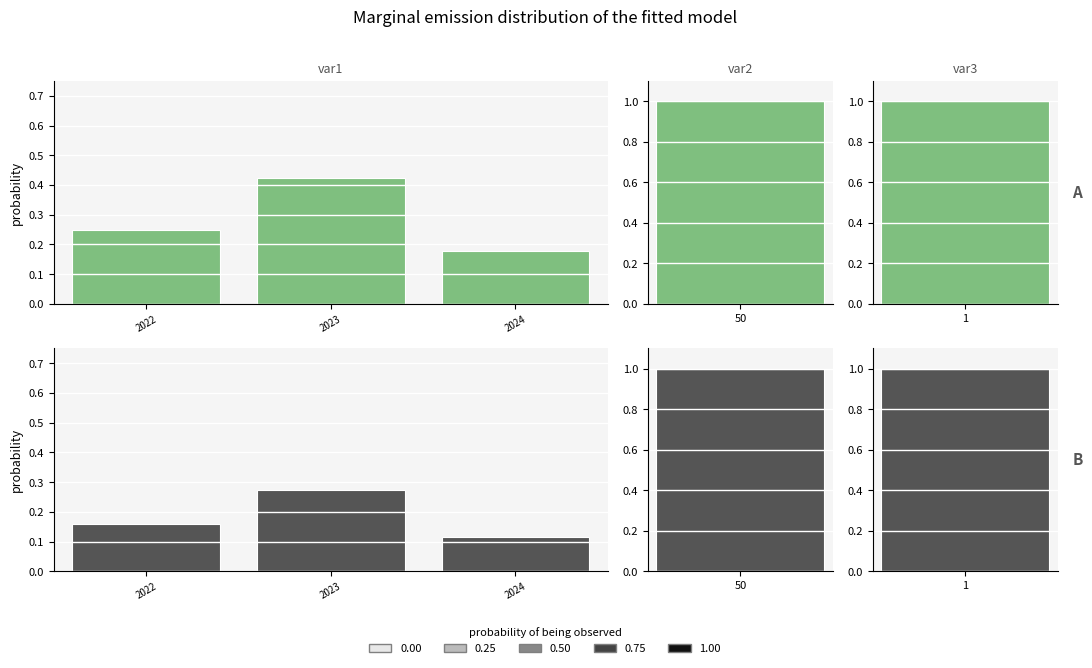

The chart shows a value of 0.3 at 2023. True or false?

True